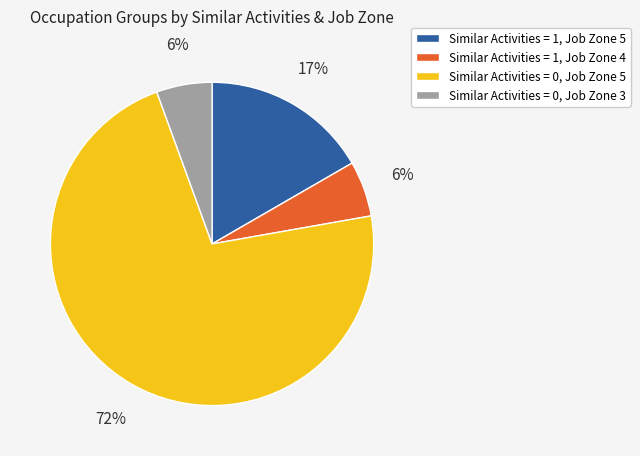

Is there any slice that represents more than half of the pie?

Yes